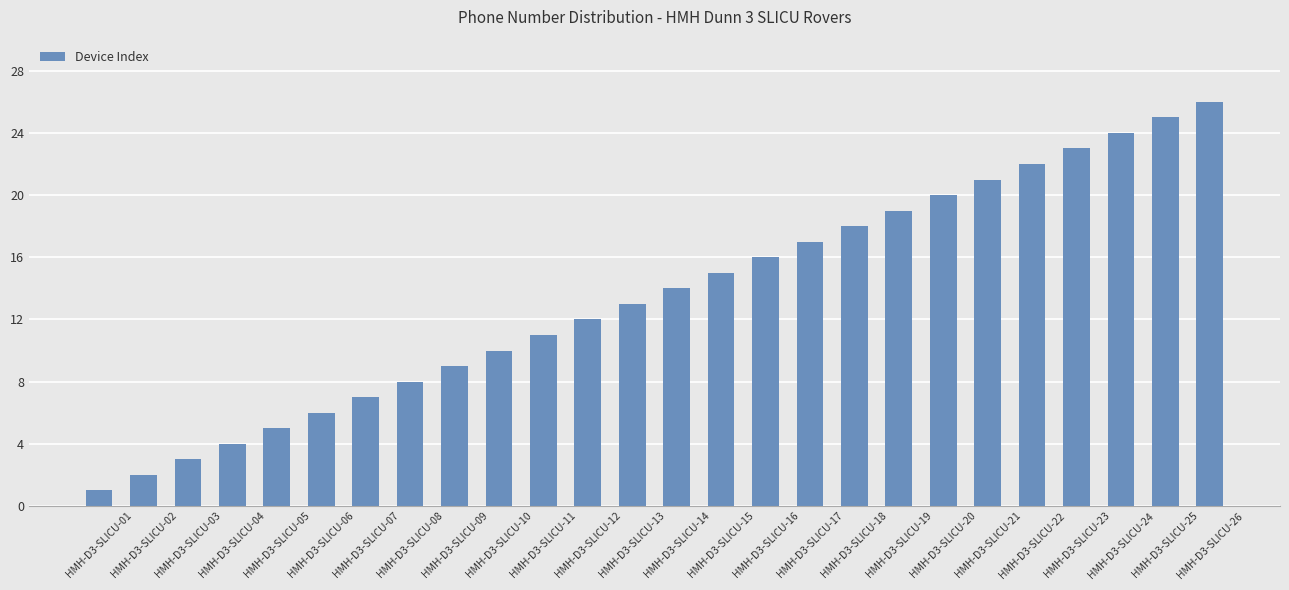

Between HMH-D3-SLICU-24 and HMH-D3-SLICU-17, which is larger?

HMH-D3-SLICU-24